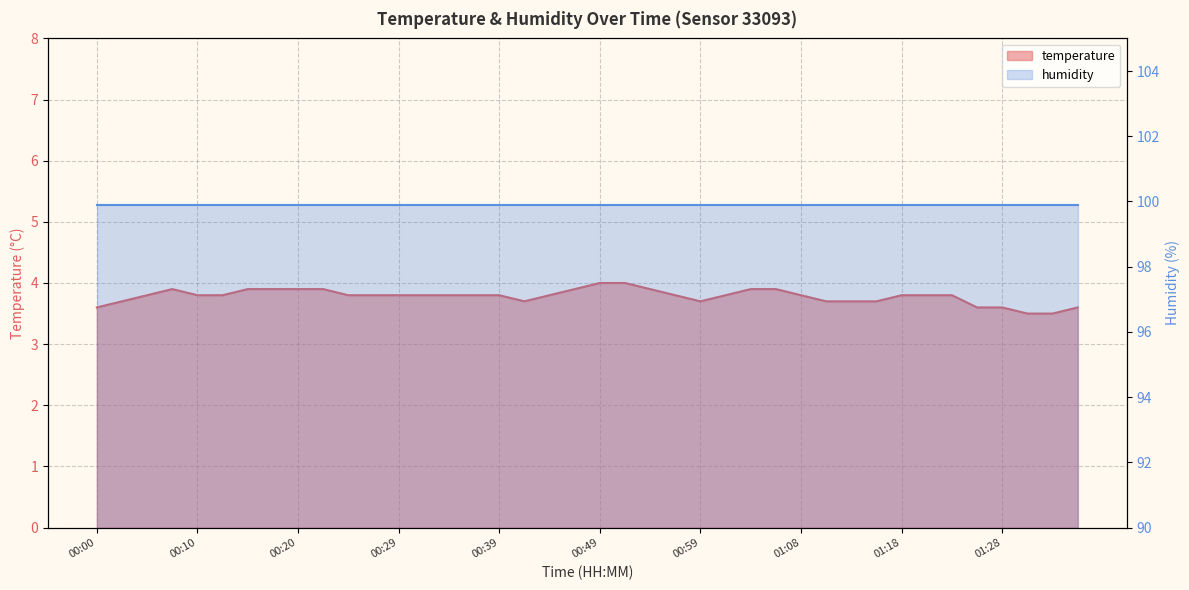

Count the values in the range 3 to 4.

40